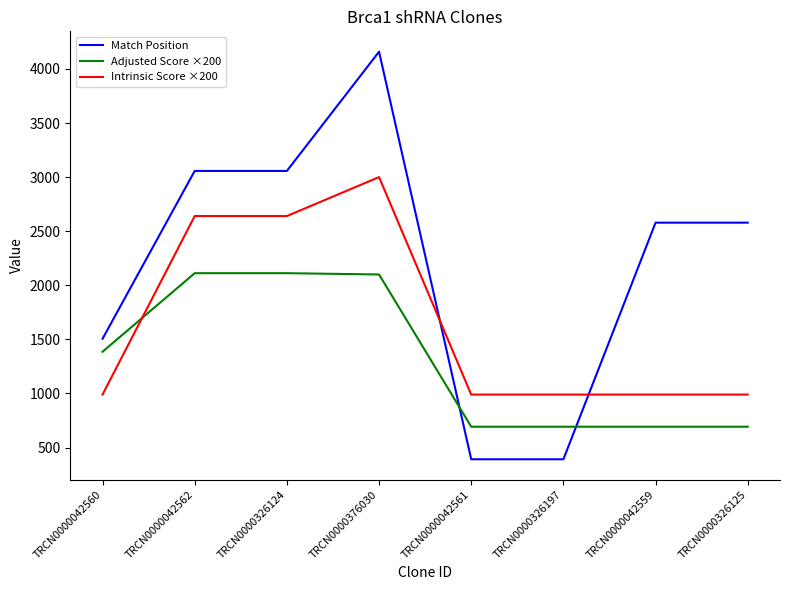

Between which two adjacent categories do Adjusted Score ×200 and Intrinsic Score ×200 first intersect?

TRCN0000042560 and TRCN0000042562